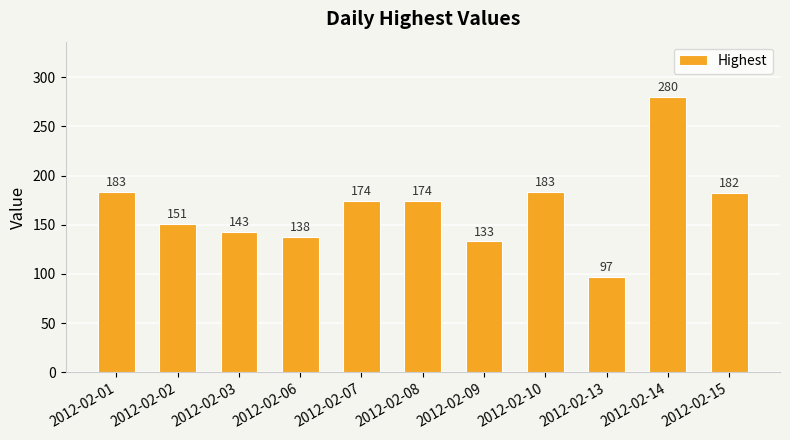

Between 2012-02-09 and 2012-02-03, which is larger?

2012-02-03